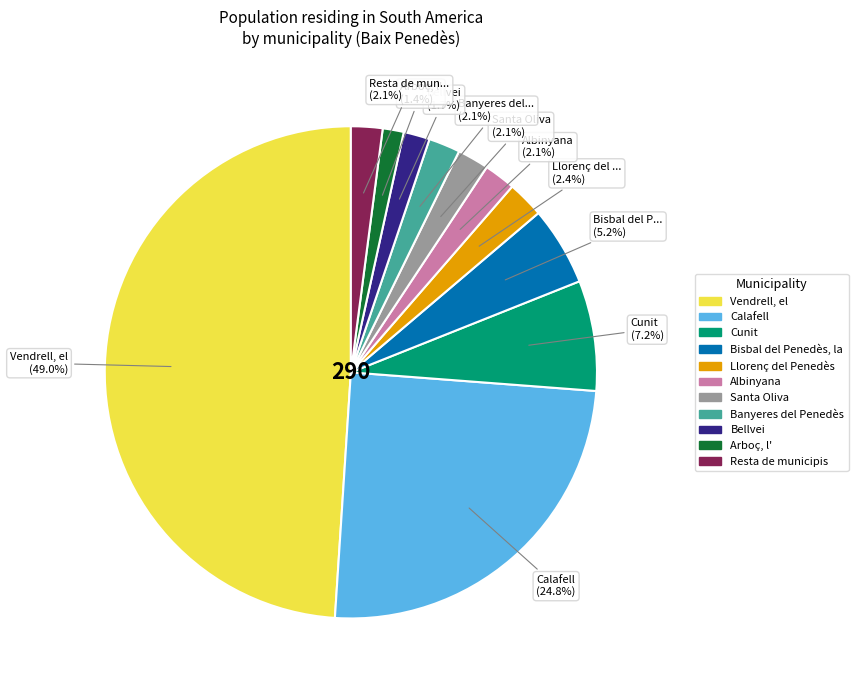

Which category has the biggest portion of the pie?

Vendrell, el